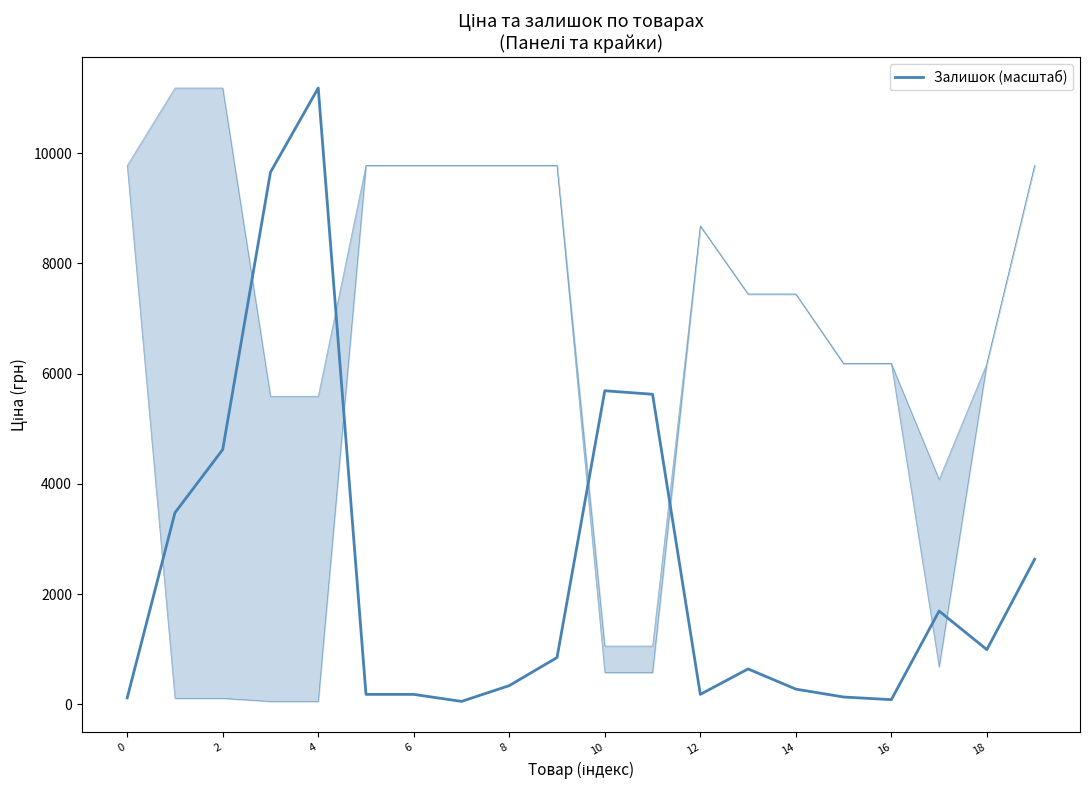

Does the chart have visible grid lines?

No